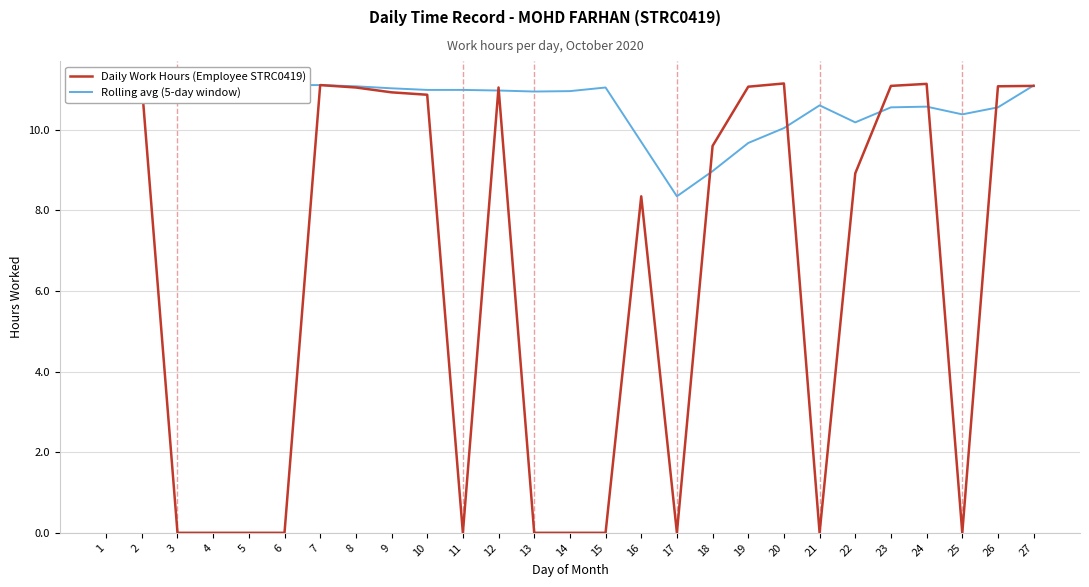

List the series in order of their overall mean, highest first.

Rolling avg (5-day window), Daily Work Hours (Employee STRC0419)